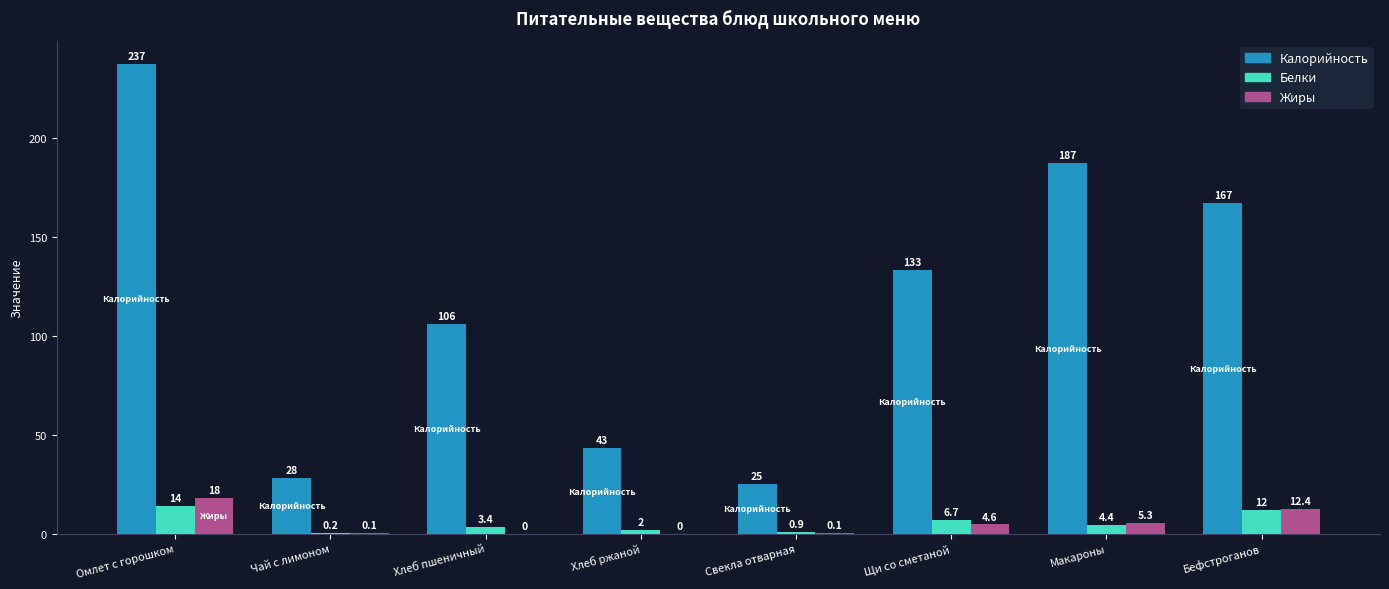

At which label is Калорийность closest to 131?

Щи со сметаной